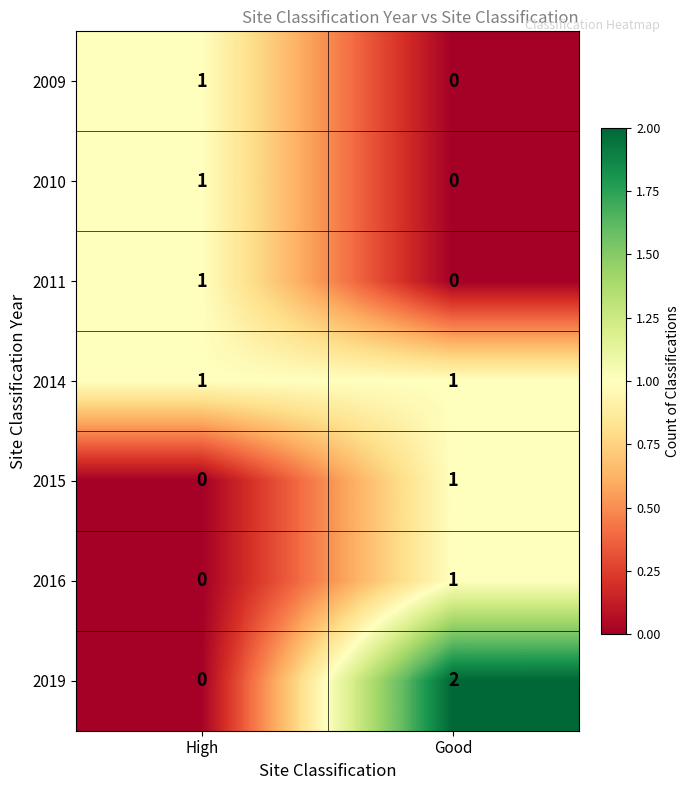

At which label does 2015 reach its peak?

Good